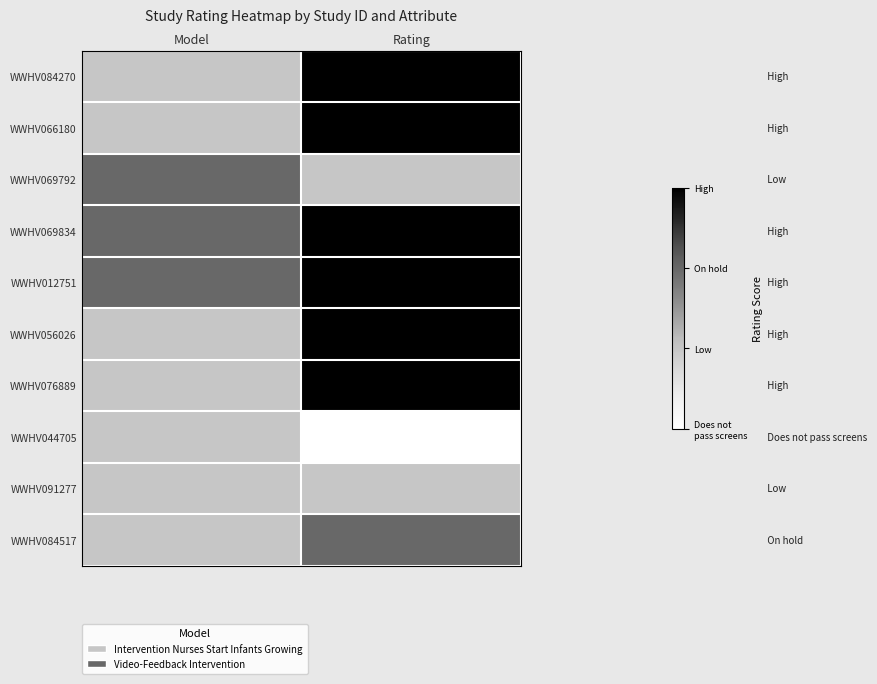

What is the spread (max minus min) of values at Rating?

3